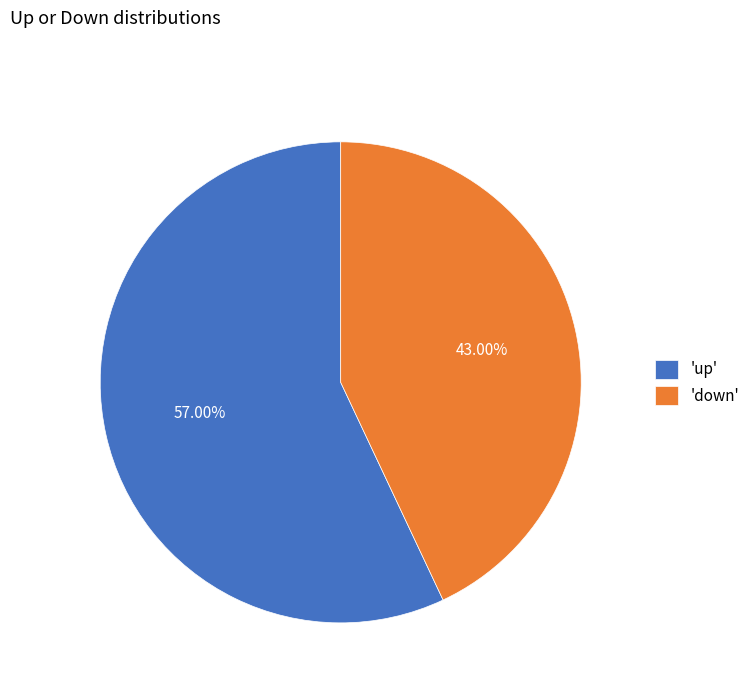

Which slice is the largest?

'up'